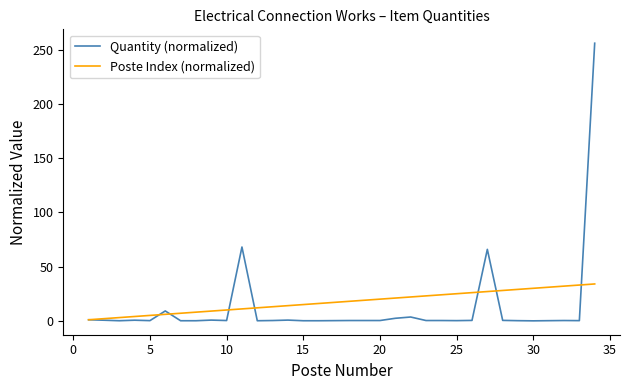

What is the highest value of the Quantity (normalized) series?

255.9